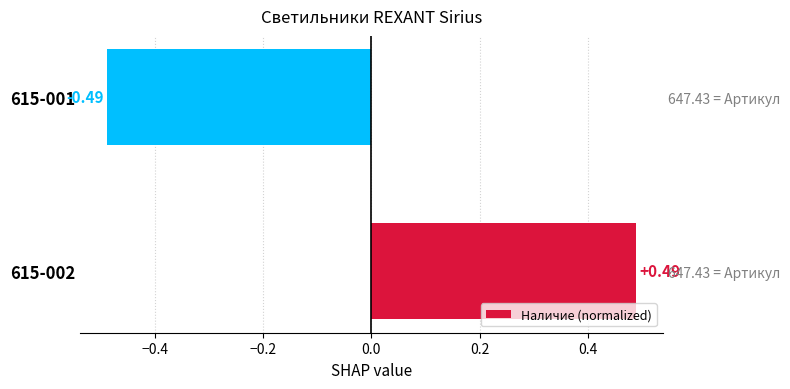

What is the value of the 2nd bar from the left?

-0.5